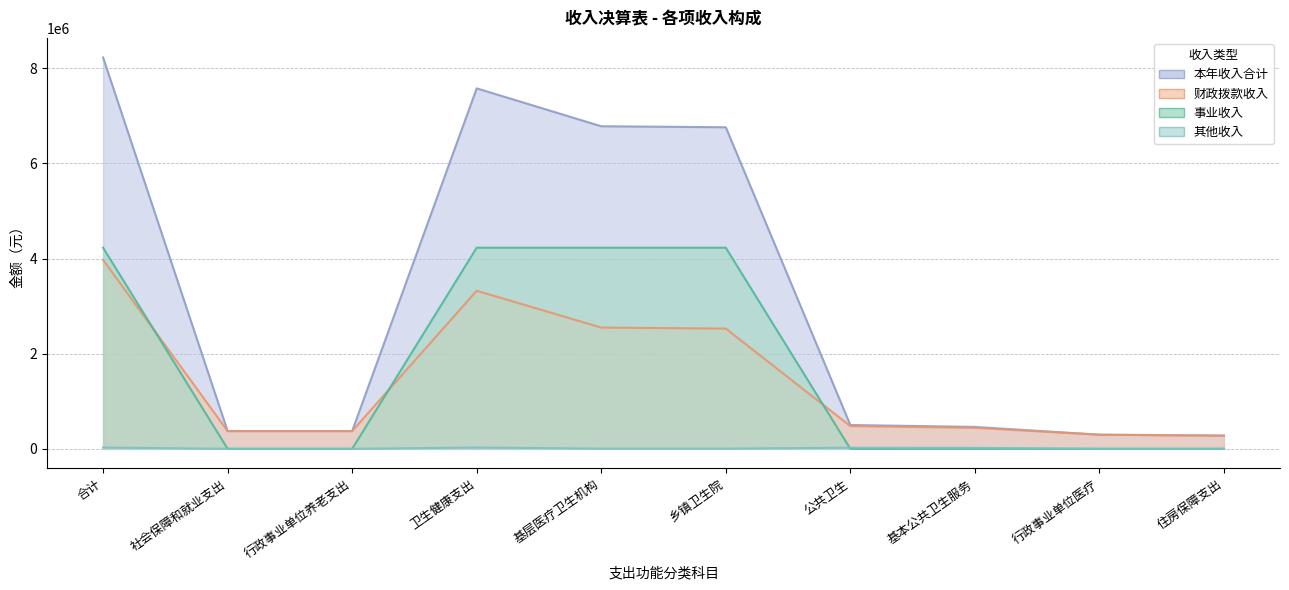

True or false: 事业收入 has a value of 0.0 at 社会保障和就业支出.

True